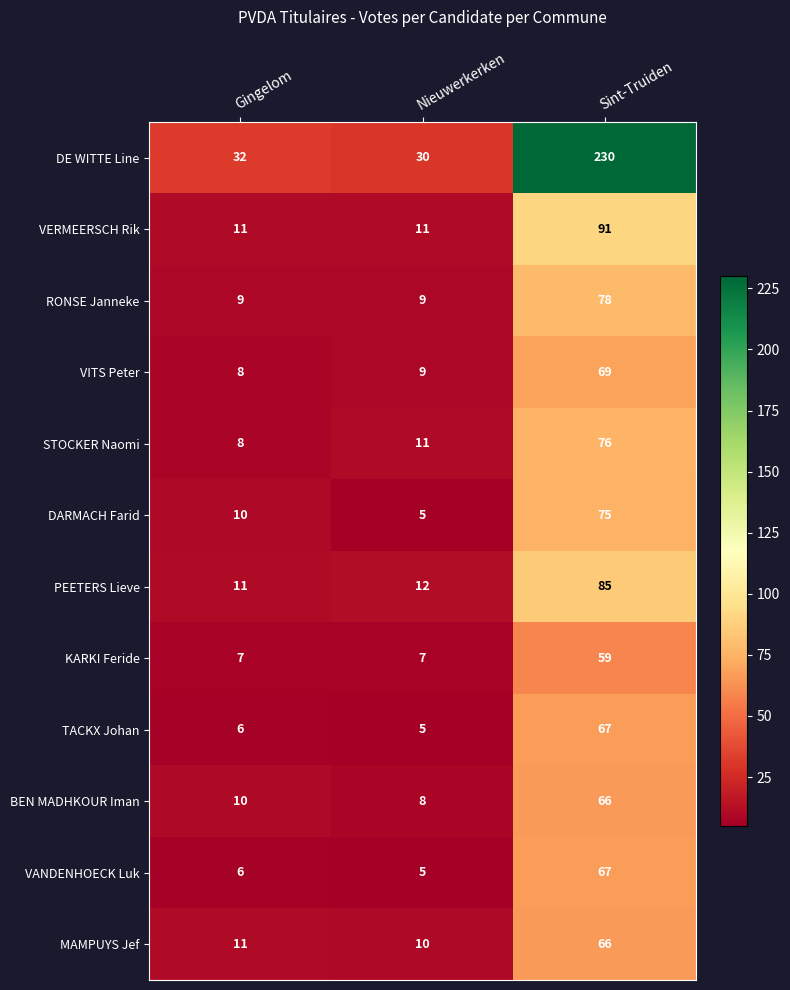

Rank the categories by STOCKER Naomi value from lowest to highest.

Gingelom, Nieuwerkerken, Sint-Truiden